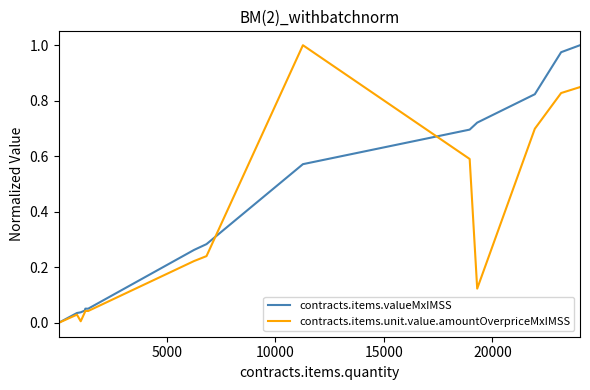

Rank the series by their average value, from highest to lowest.

contracts.items.valueMxIMSS, contracts.items.unit.value.amountOverpriceMxIMSS